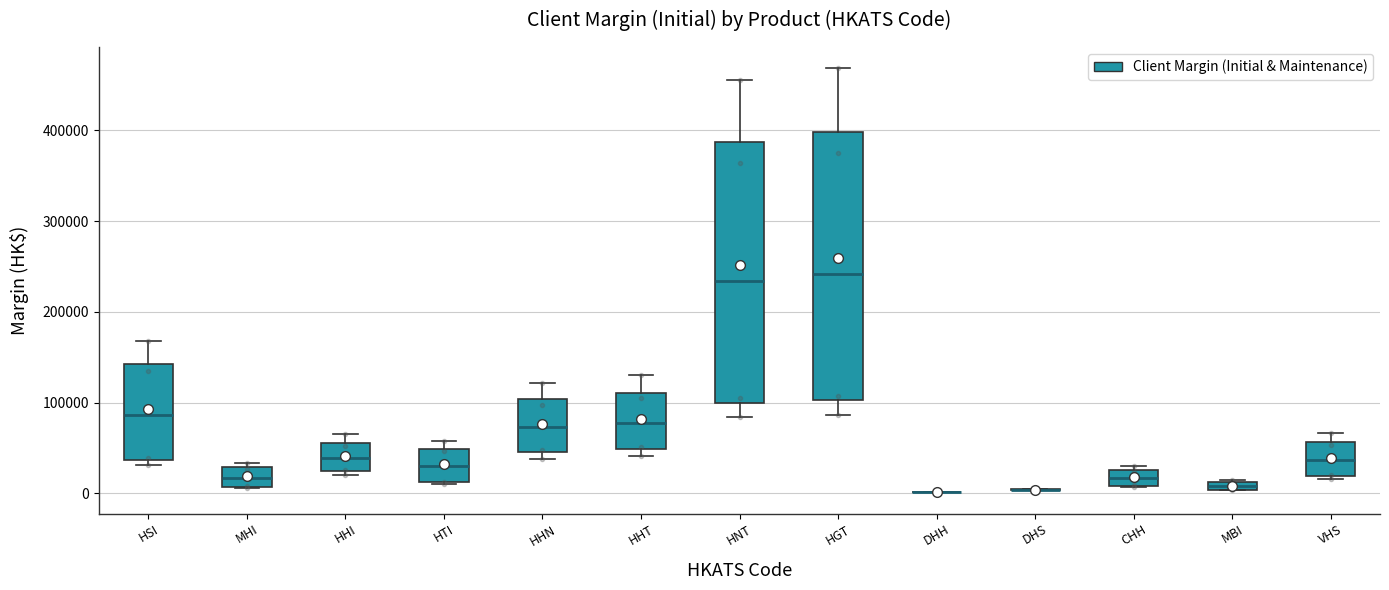

Where is the upper edge of the box for MHI on the y-axis? The values are not printed on the chart, so give them approximately, as read against the axis.

30000